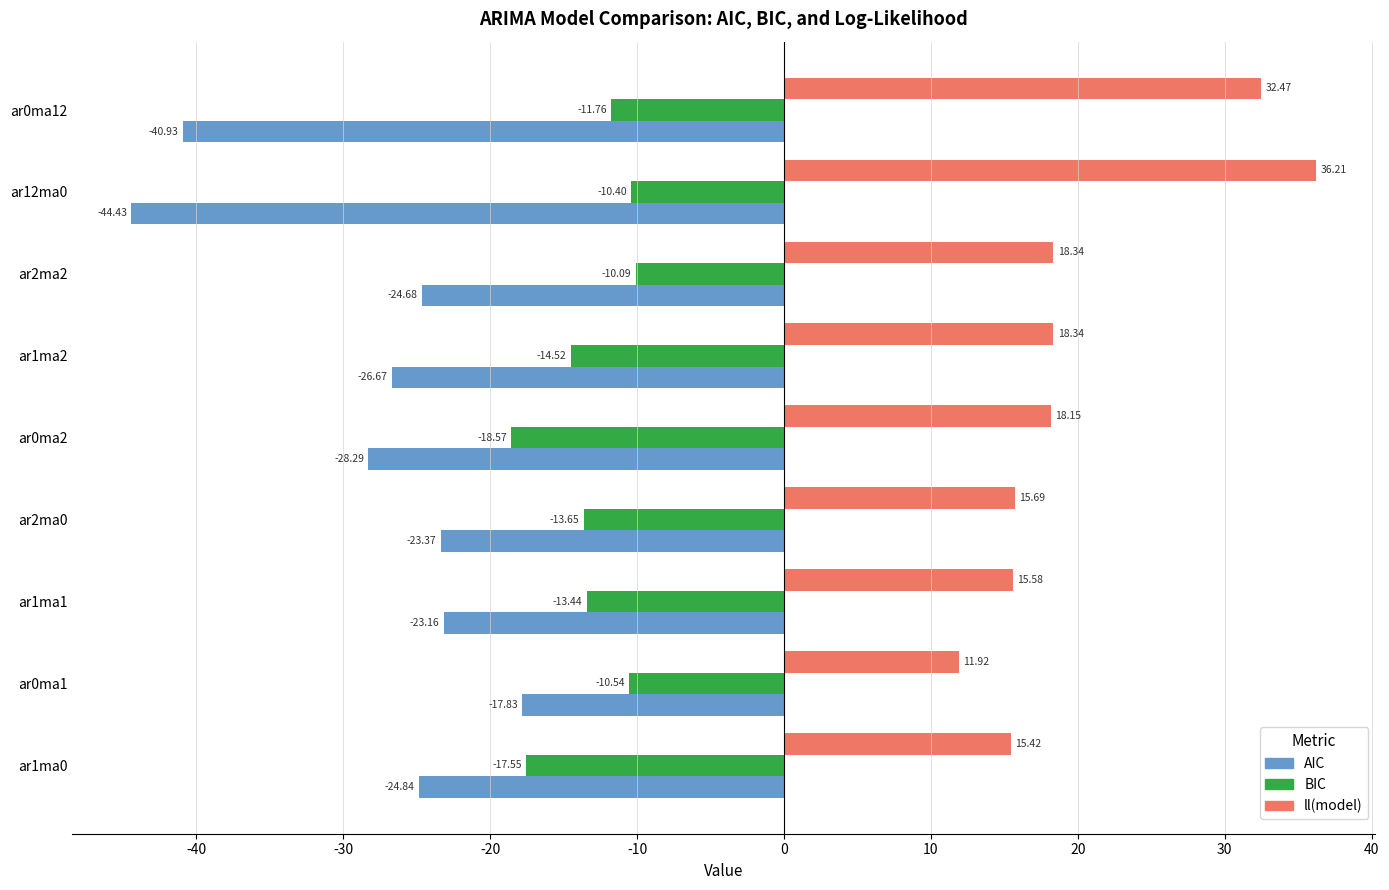

What is the difference between the highest and lowest values at ar2ma2?

43.0